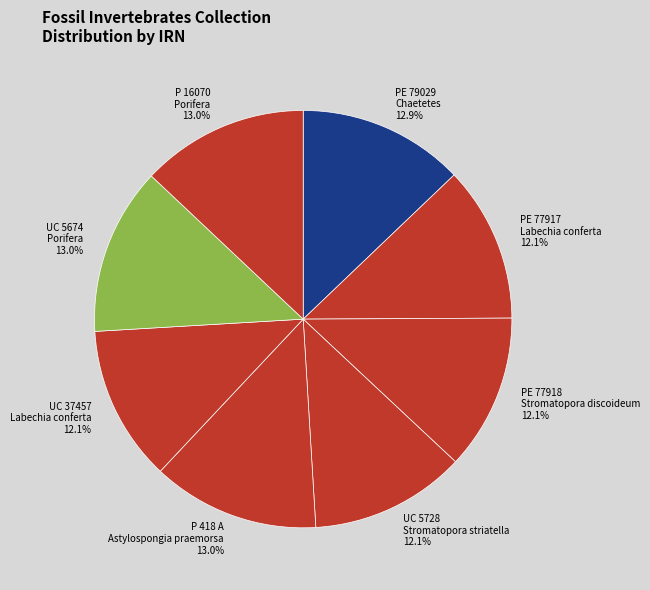

Approximately how many times larger is the value at UC 5674 Porifera 13.0% compared to UC 37457 Labechia conferta 12.1%?

1.1